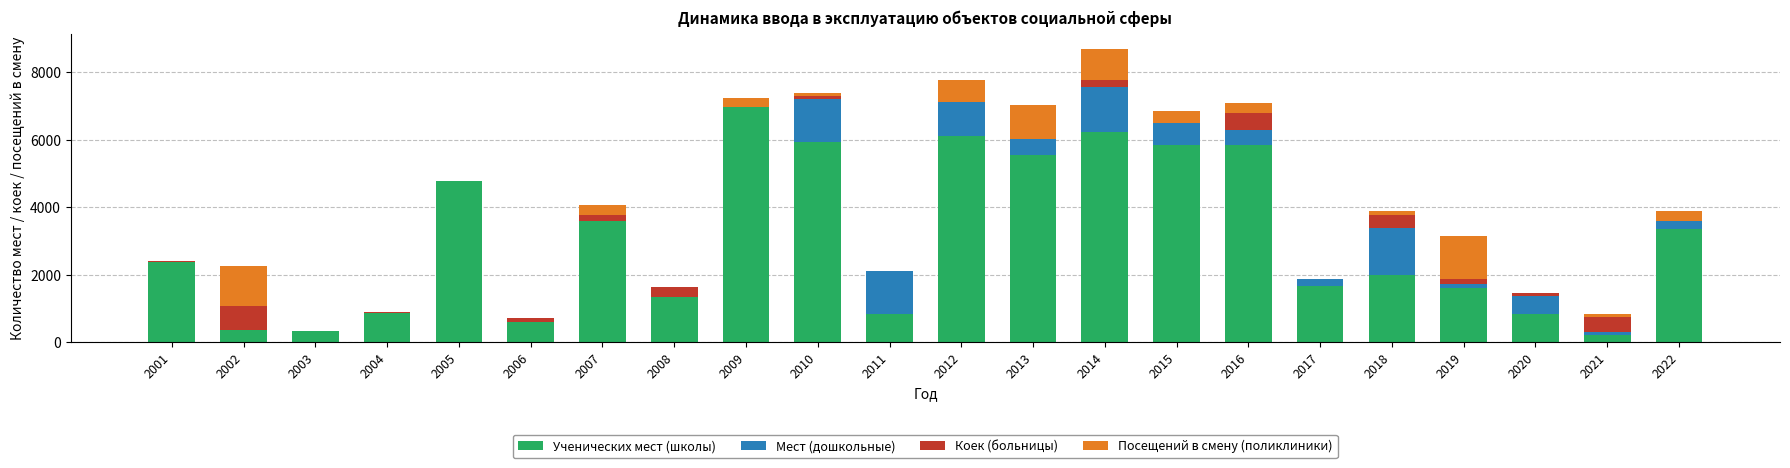

Which category has the highest value in the Ученических мест (школы) series?

2009